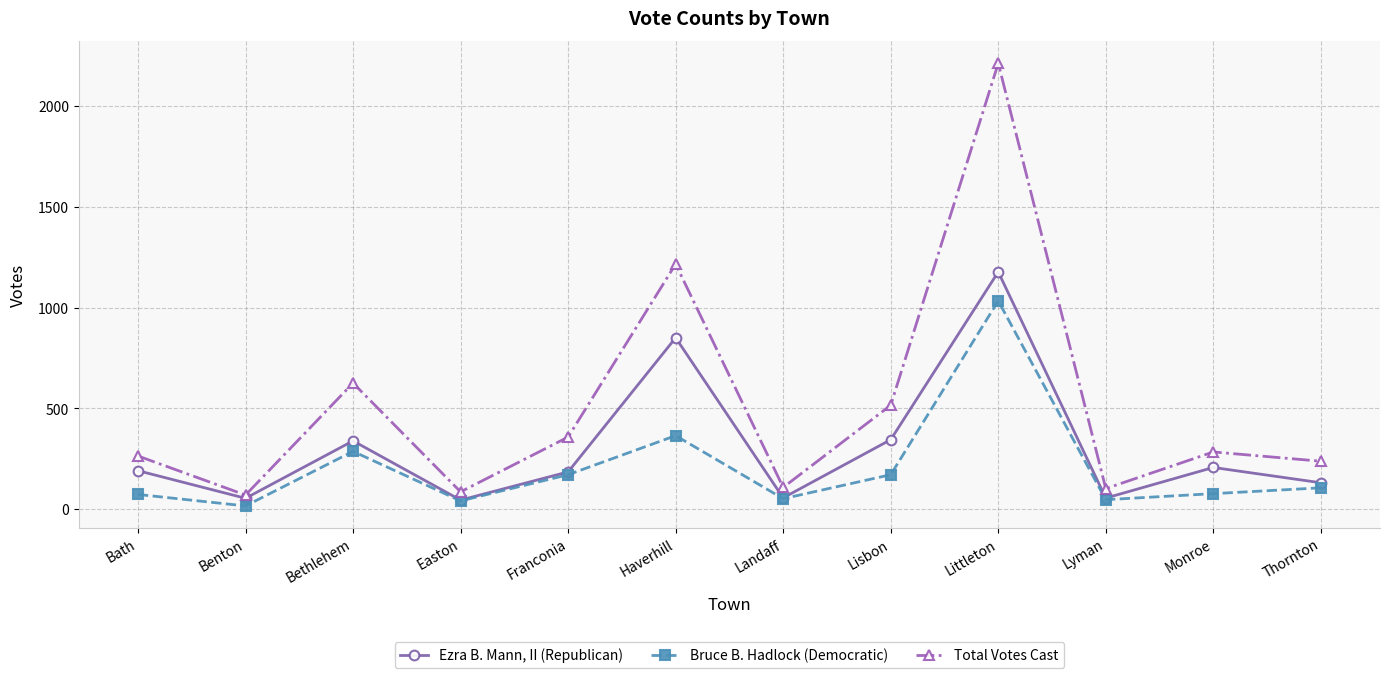

What position from the right is Littleton?

4